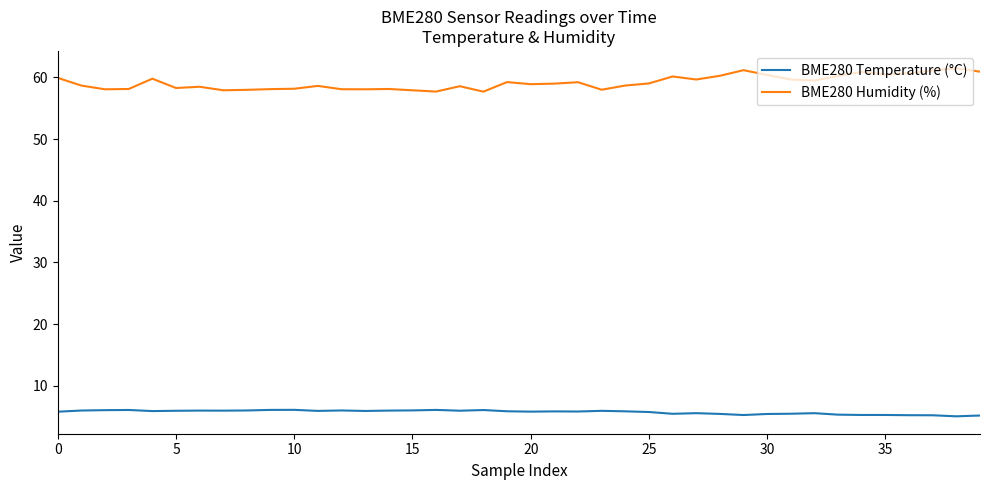

Rank the series by their maximum value, from highest to lowest.

BME280 Humidity (%), BME280 Temperature (°C)